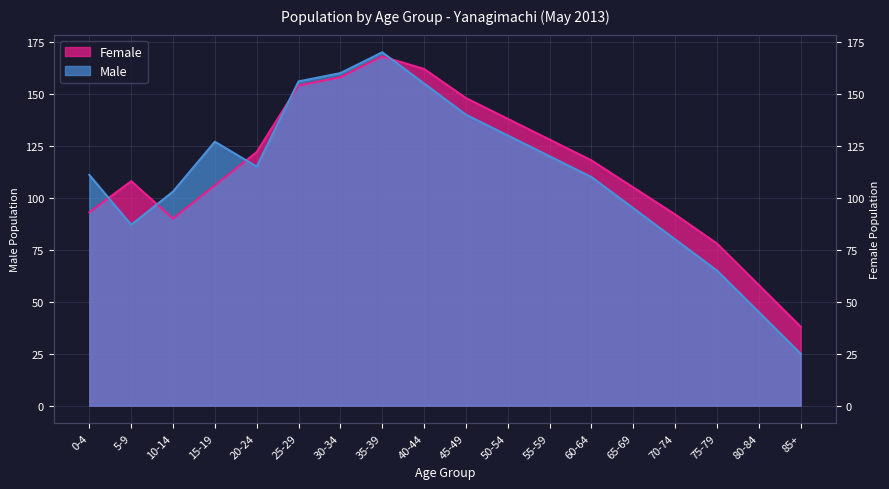

What are all the series names shown in the legend?

Male, Female